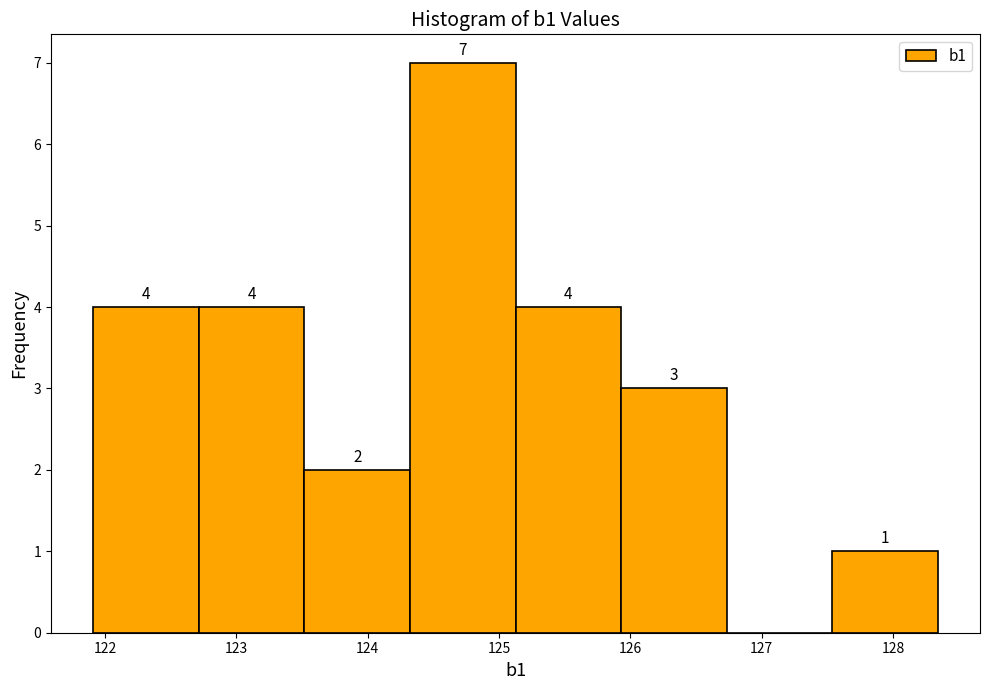

Over which range of the x-axis is the bar tallest?

124.3 to 125.1